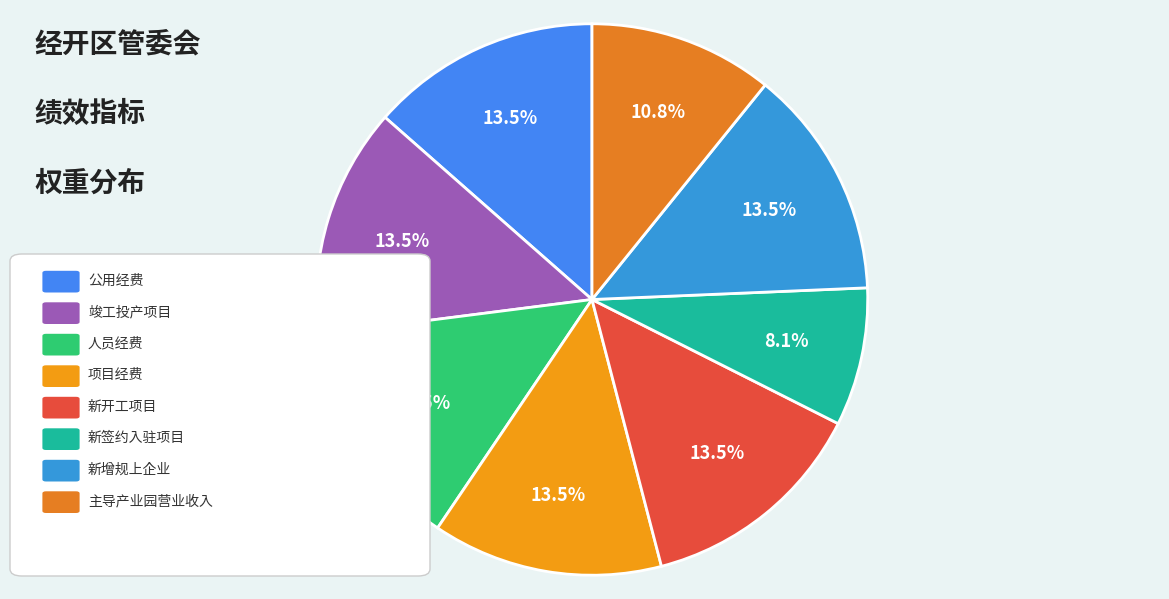

Which slice is the largest?

公用经费